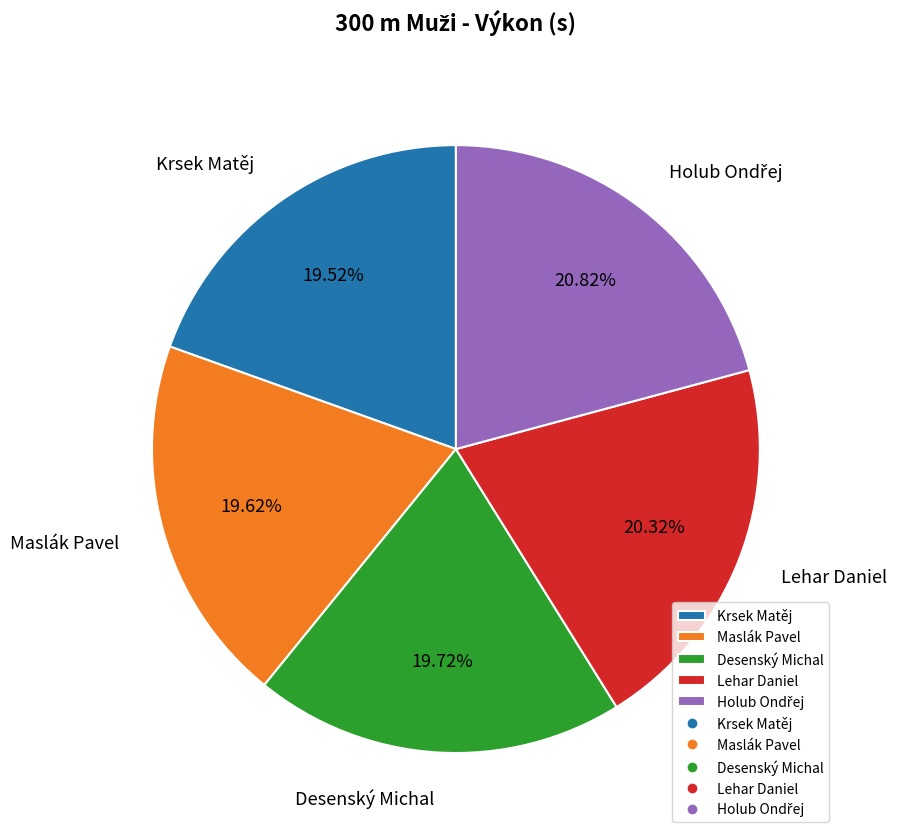

Between Maslák Pavel and Lehar Daniel, which is larger?

Lehar Daniel